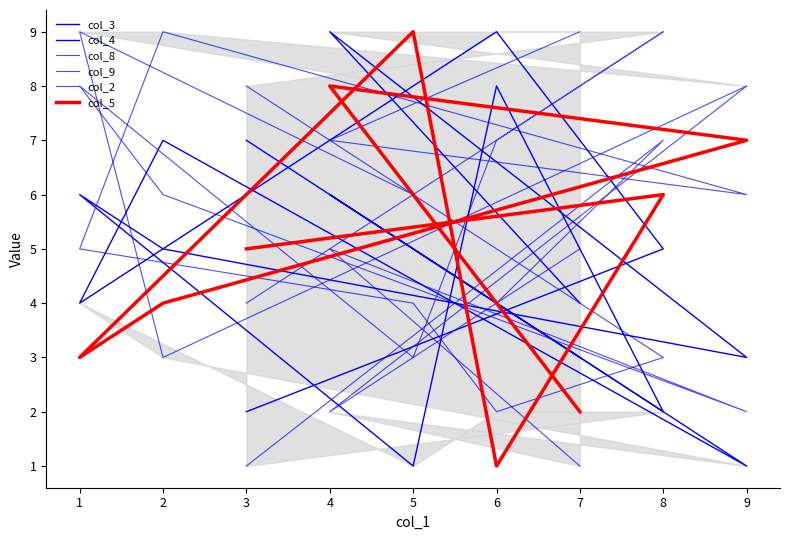

At which category does col_8 reach its first local peak?

2